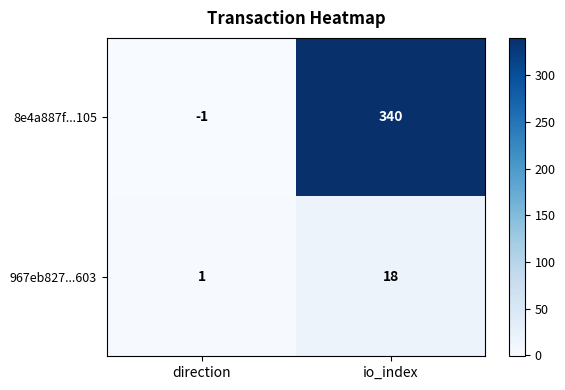

How many data points in 967eb827...603 are less than 18?

1